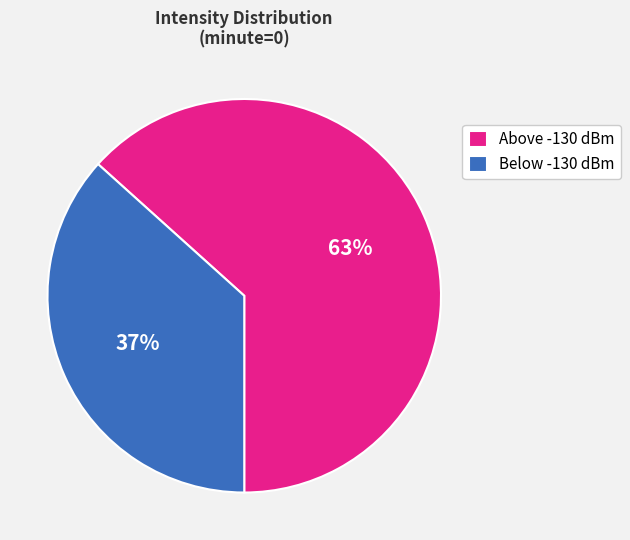

Is it true that Above -130 dBm is 72% of the pie?

False